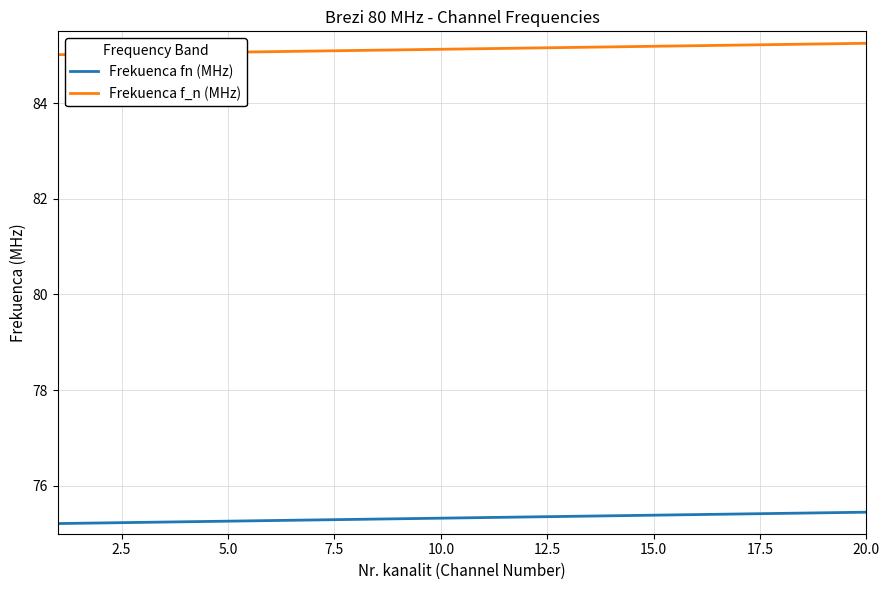

Rank the series by their maximum value, from highest to lowest.

Frekuenca f_n (MHz), Frekuenca fn (MHz)